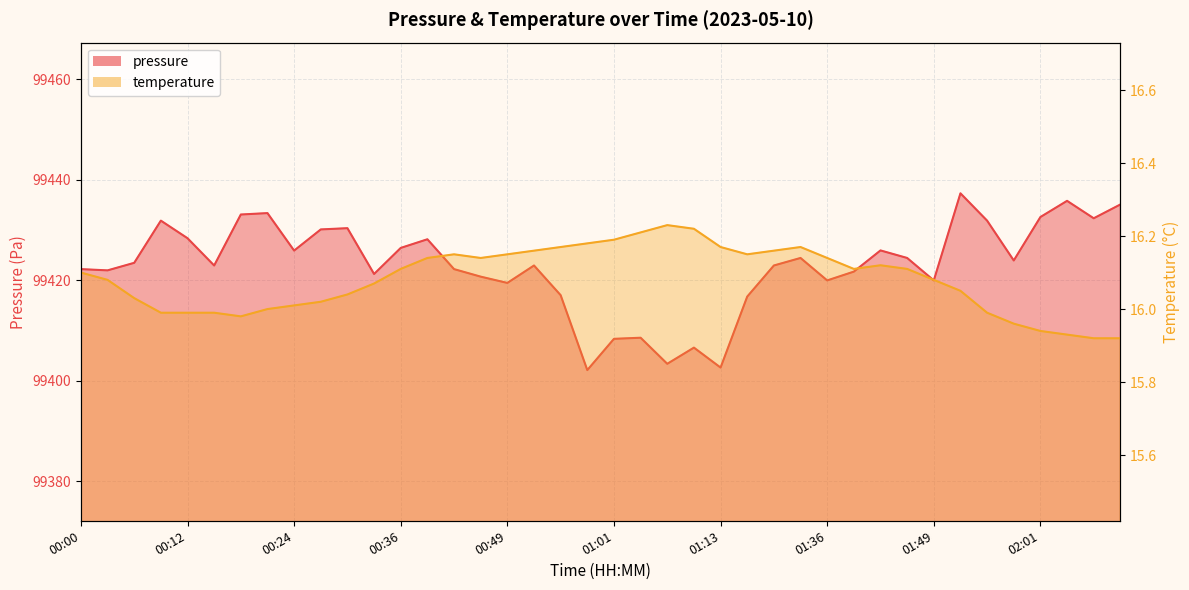

At how many categories does at least one series exceed 4219?

40